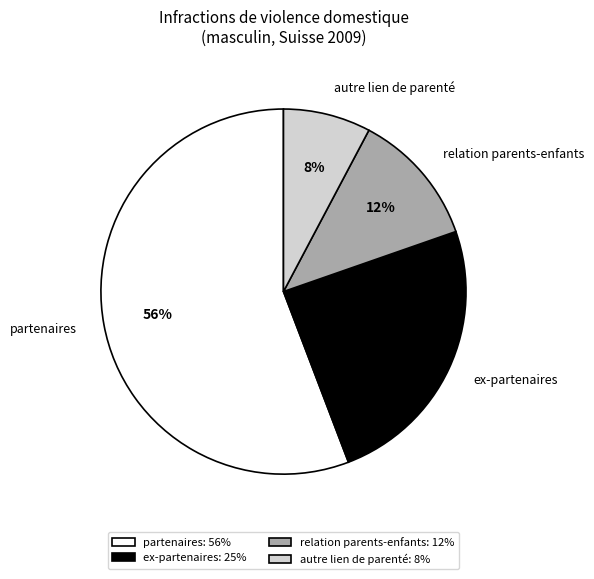

Combined, do relation parents-enfants and partenaires account for over 50%?

Yes